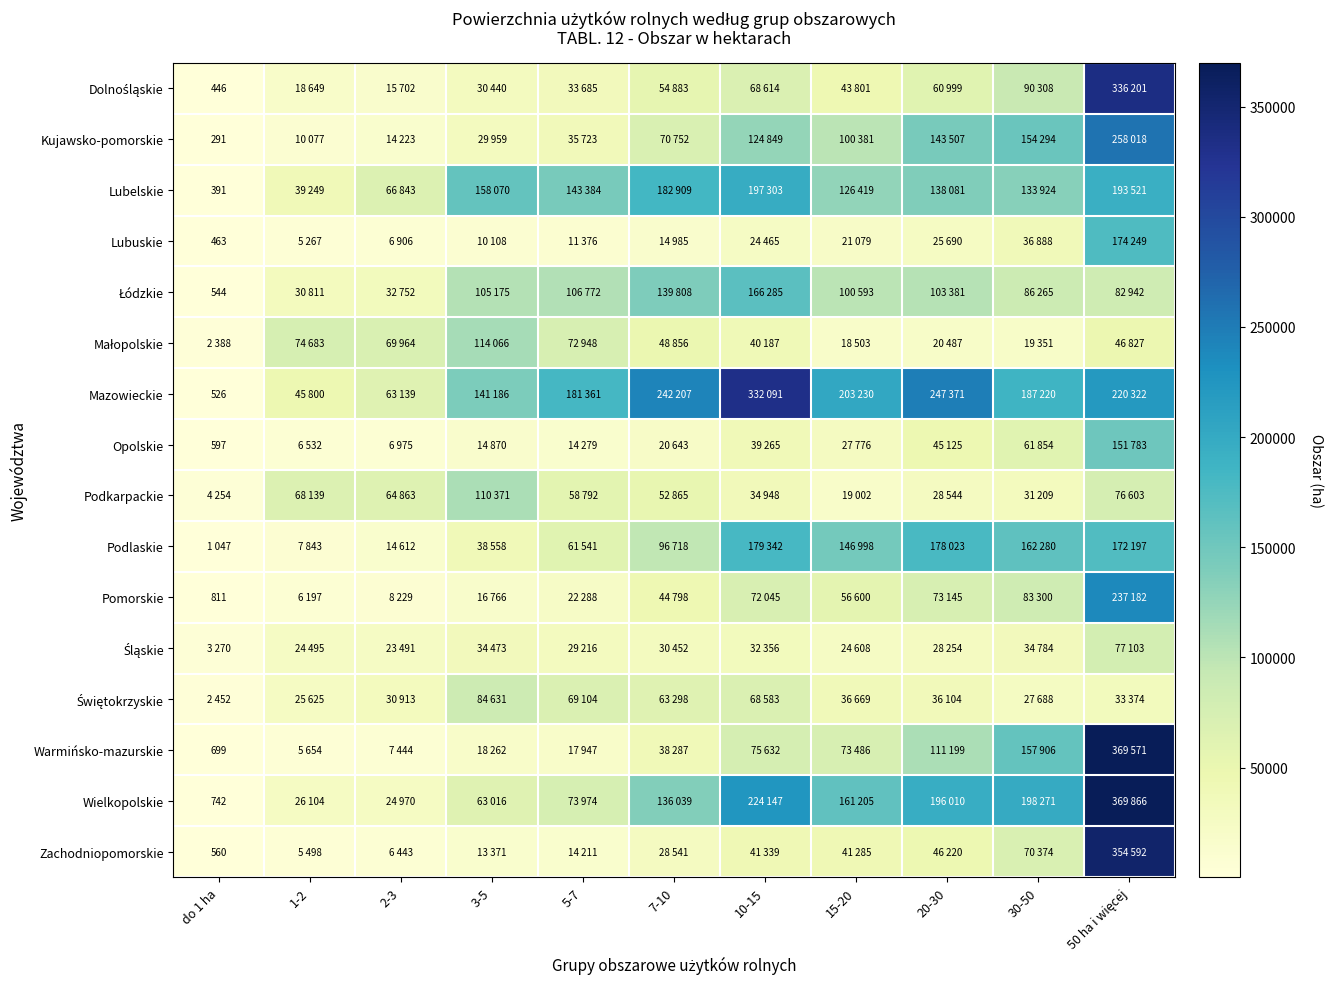

At which category is the sum across all series the highest?

50 ha i więcej